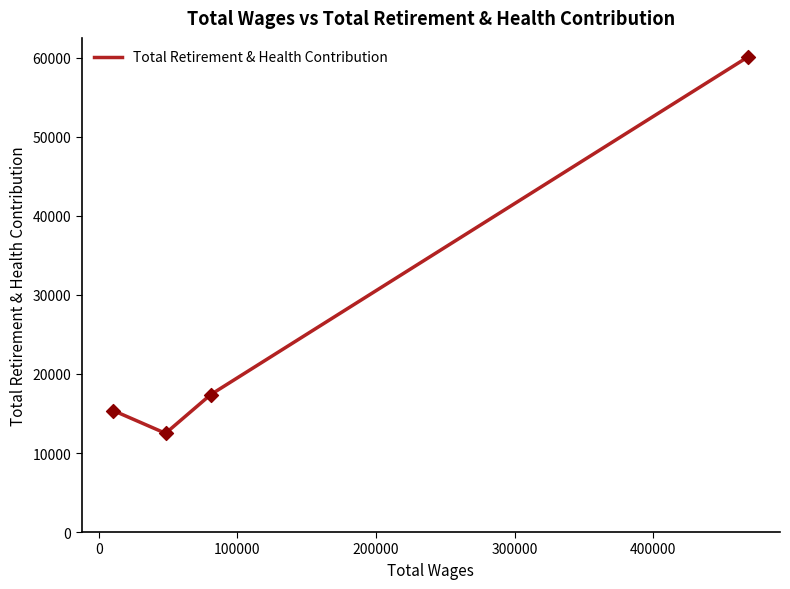

True or false: there are more than 0 points higher than both neighbors.

False